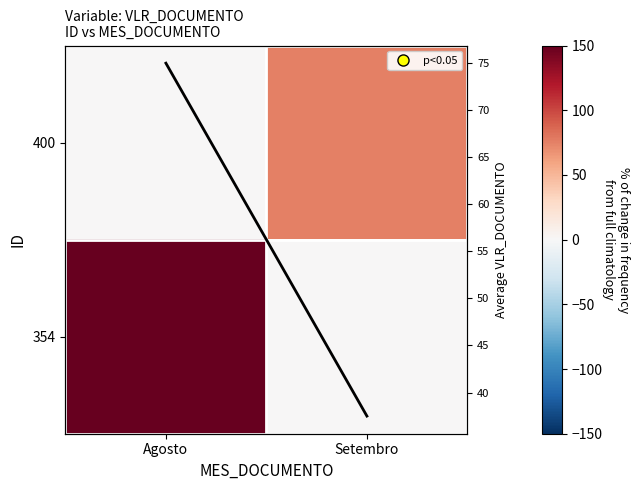

What is the sum of the 354 values at Setembro and Agosto?

150.0